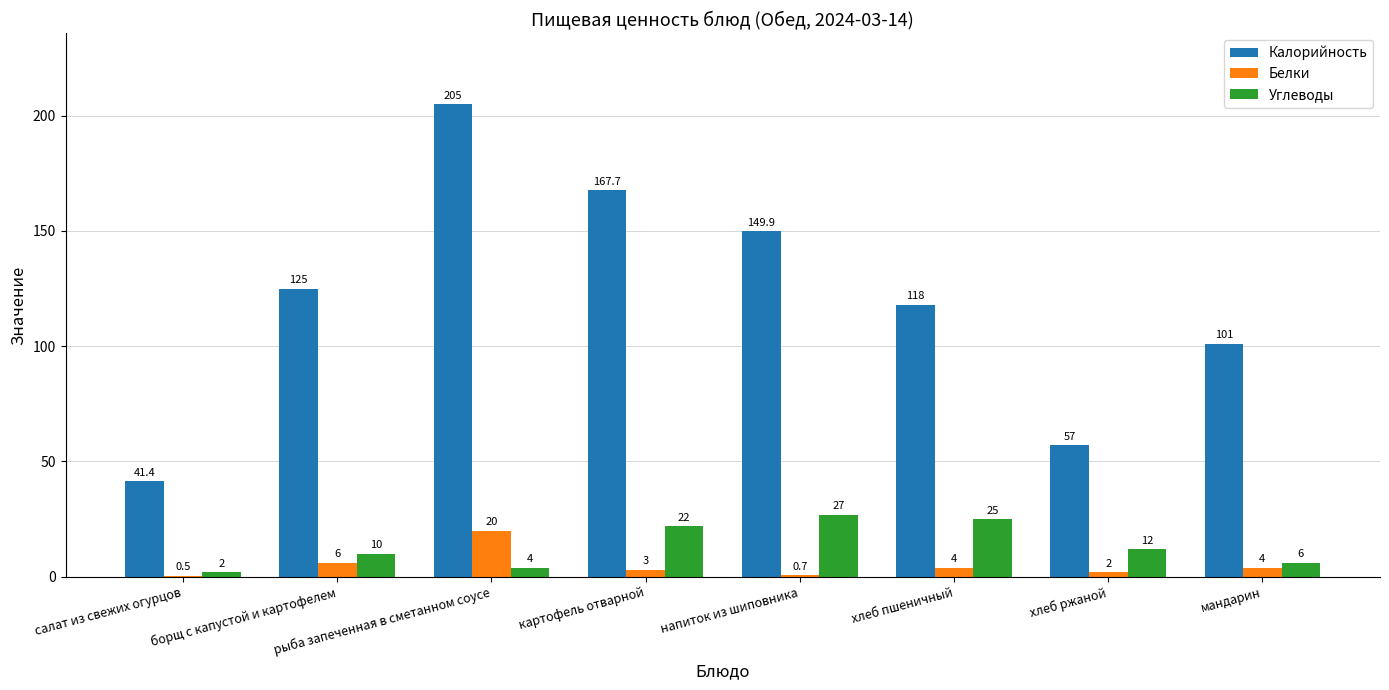

Which series has the largest range (max minus min)?

Калорийность